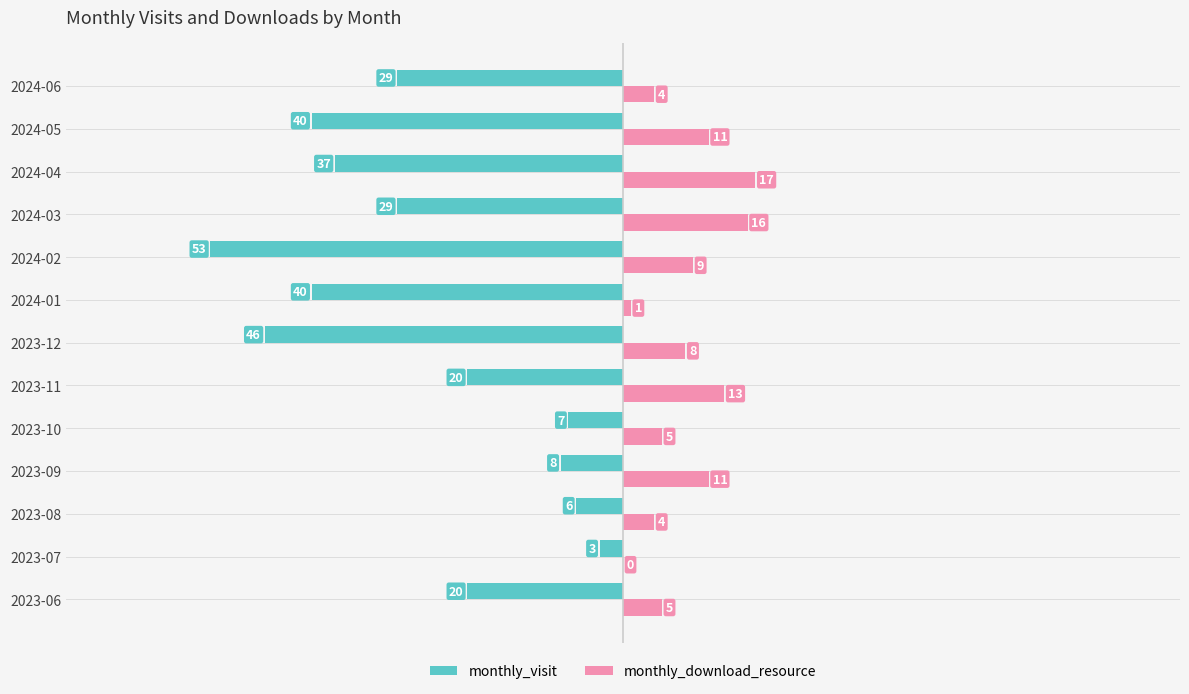

What is the sum of all monthly_visit values?

-338